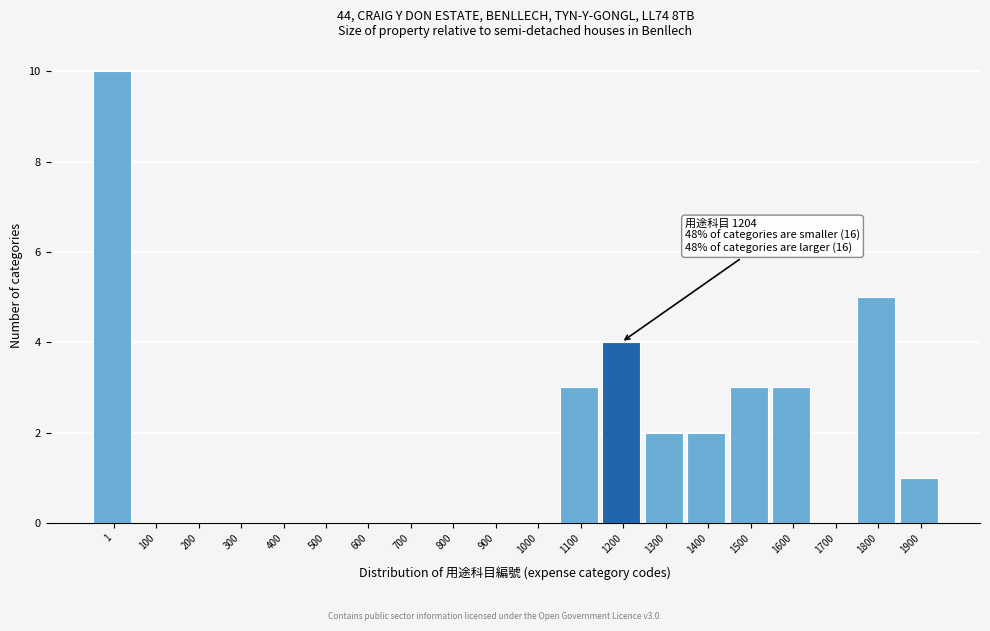

Reading left to right, list all the values displayed in this chart.

1=10	100=0	200=0	300=0	400=0	500=0	600=0	700=0	800=0	900=0	1000=0	1100=3	1200=4	1300=2	1400=2	1500=3	1600=3	1700=0	1800=5	1900=1